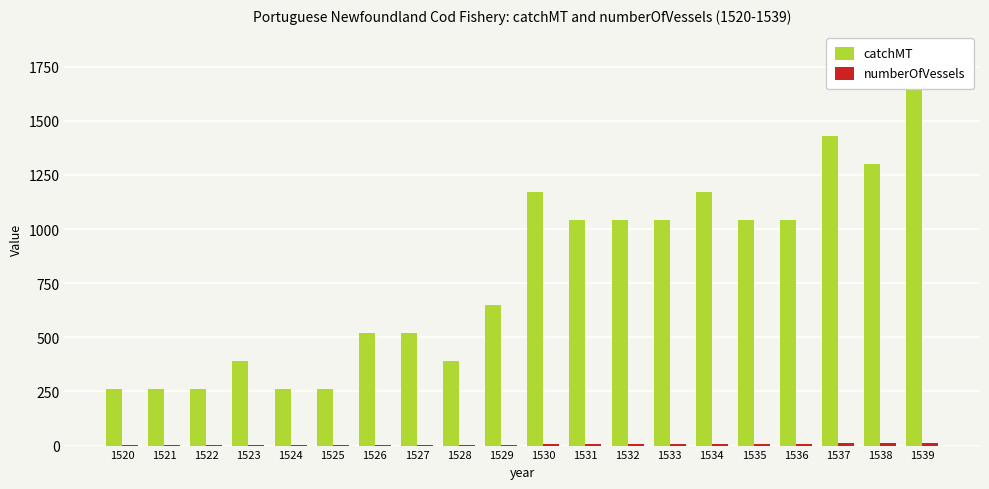

What are all the series names shown in the legend?

catchMT, numberOfVessels